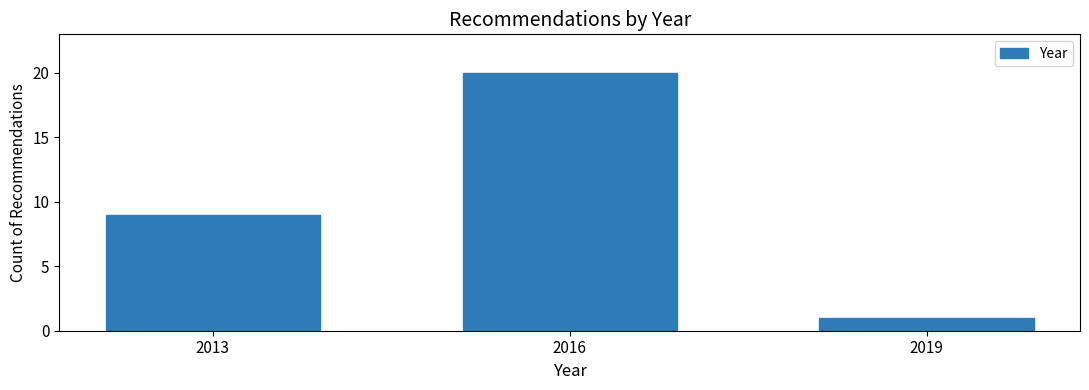

Reading left to right, list all the values displayed in this chart.

2013=9	2016=20	2019=1